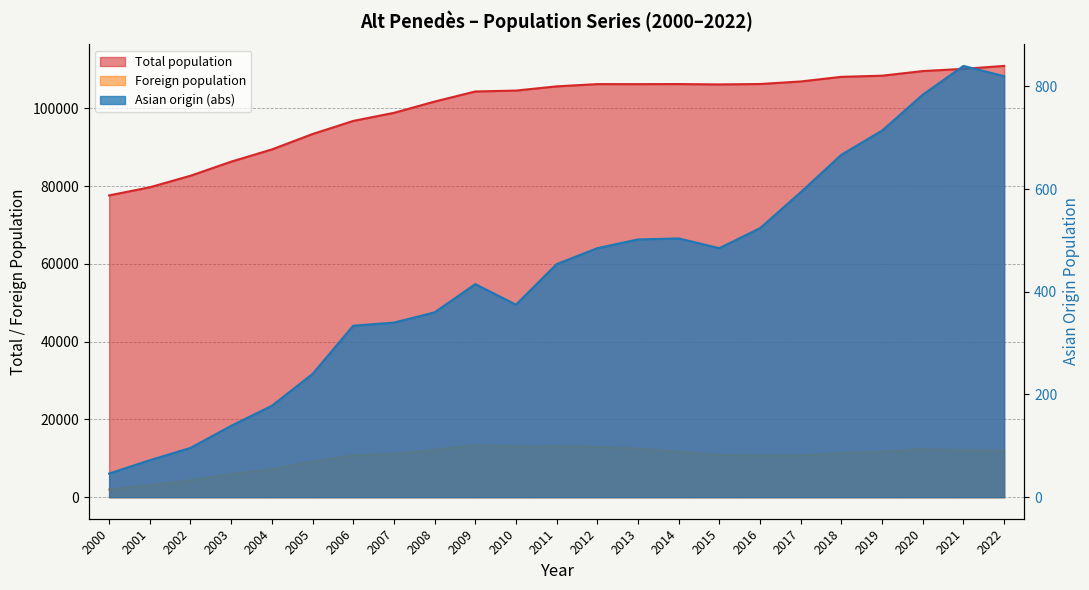

Rank the series by their maximum value, from highest to lowest.

Total population, Foreign population, Asian origin (abs)